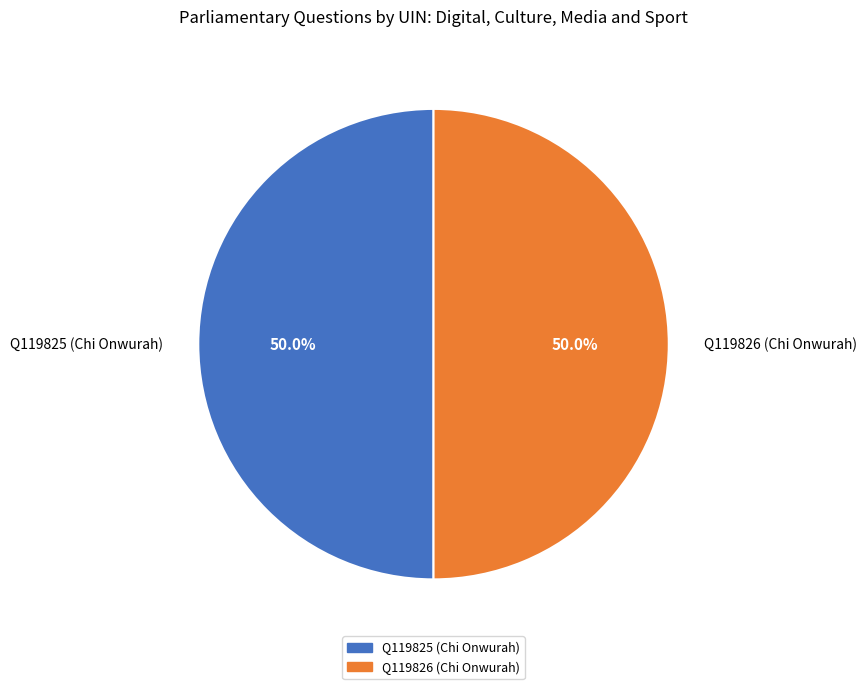

What percentage do Q119825 (Chi Onwurah) and Q119826 (Chi Onwurah) together represent?

100.0%